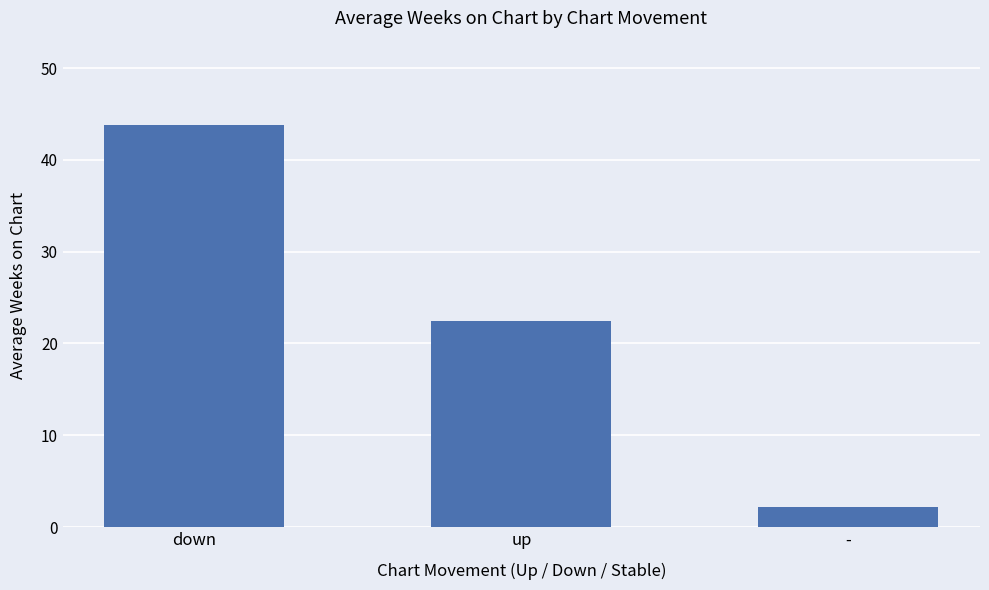

Which category has the highest value across all series?

down